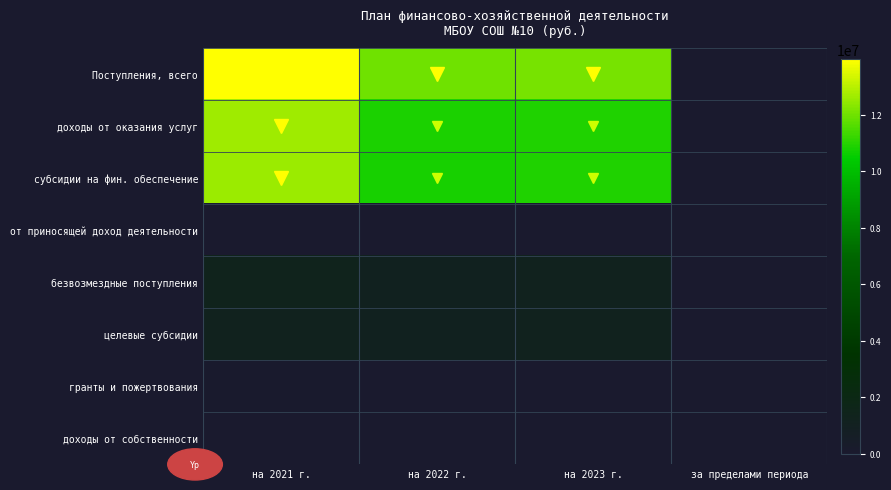

What is the greatest value displayed?

13972849.3